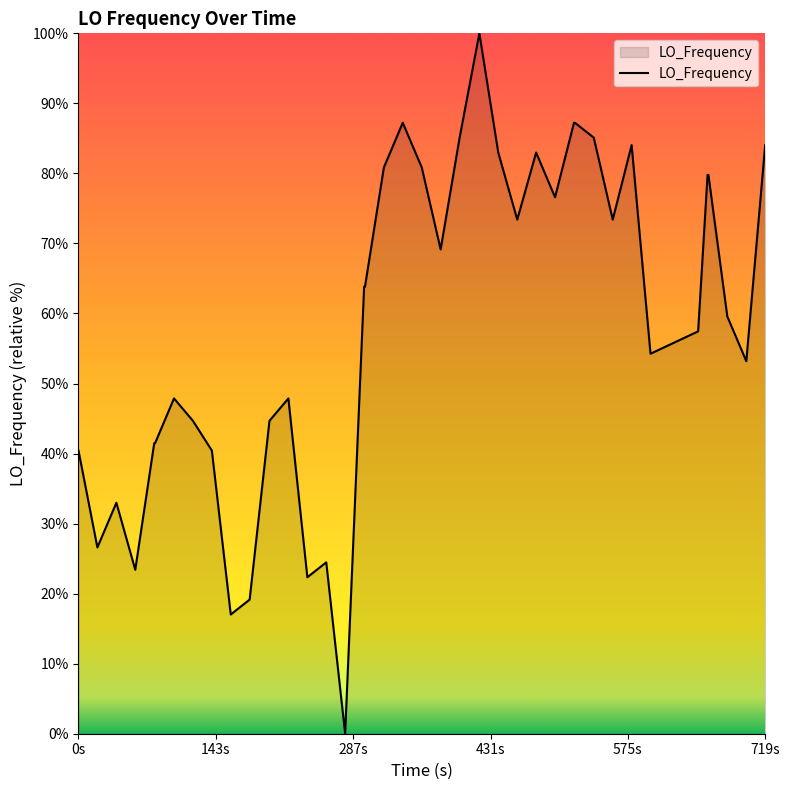

Count the number of values greater than 63.

20